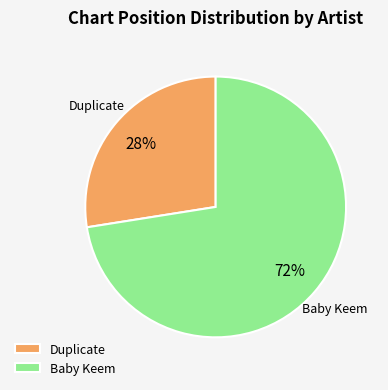

Which has a higher value, Baby Keem or Duplicate?

Baby Keem